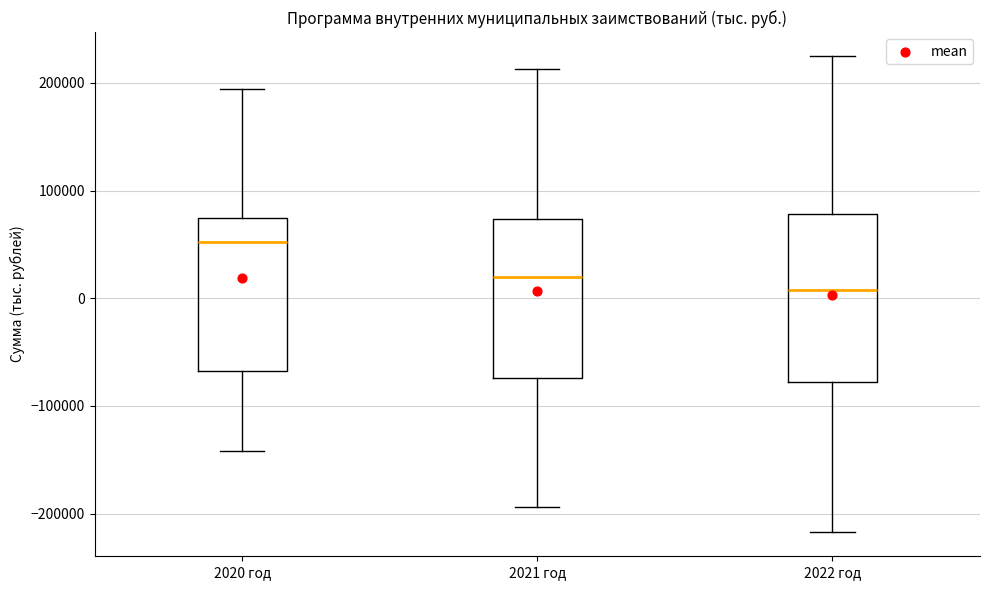

Which box's median line is the lowest?

2022 год